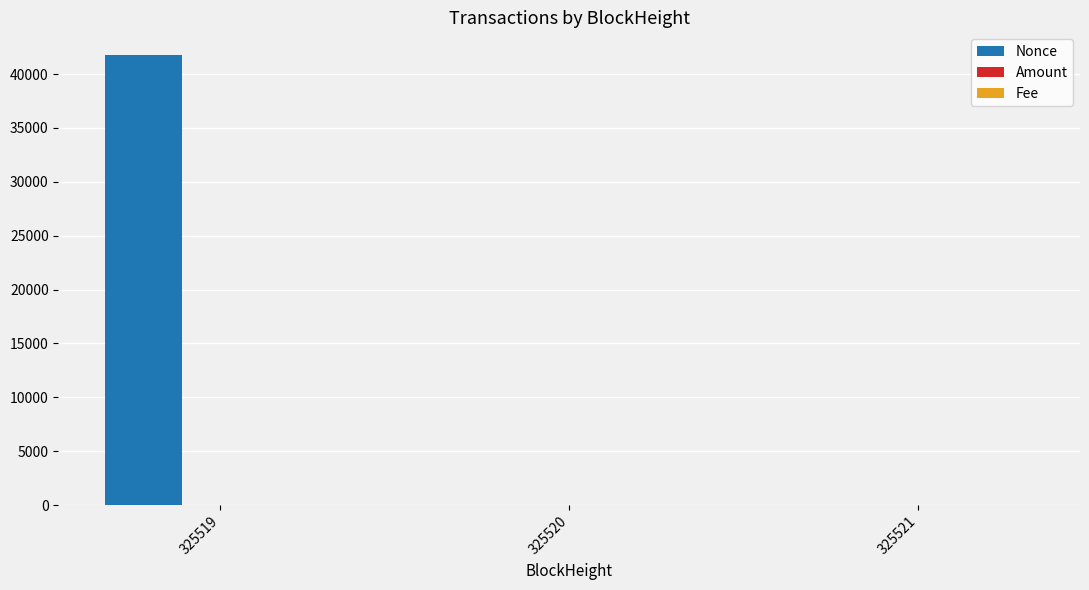

The Nonce series shows 41781.0 at 325519. True or false?

True